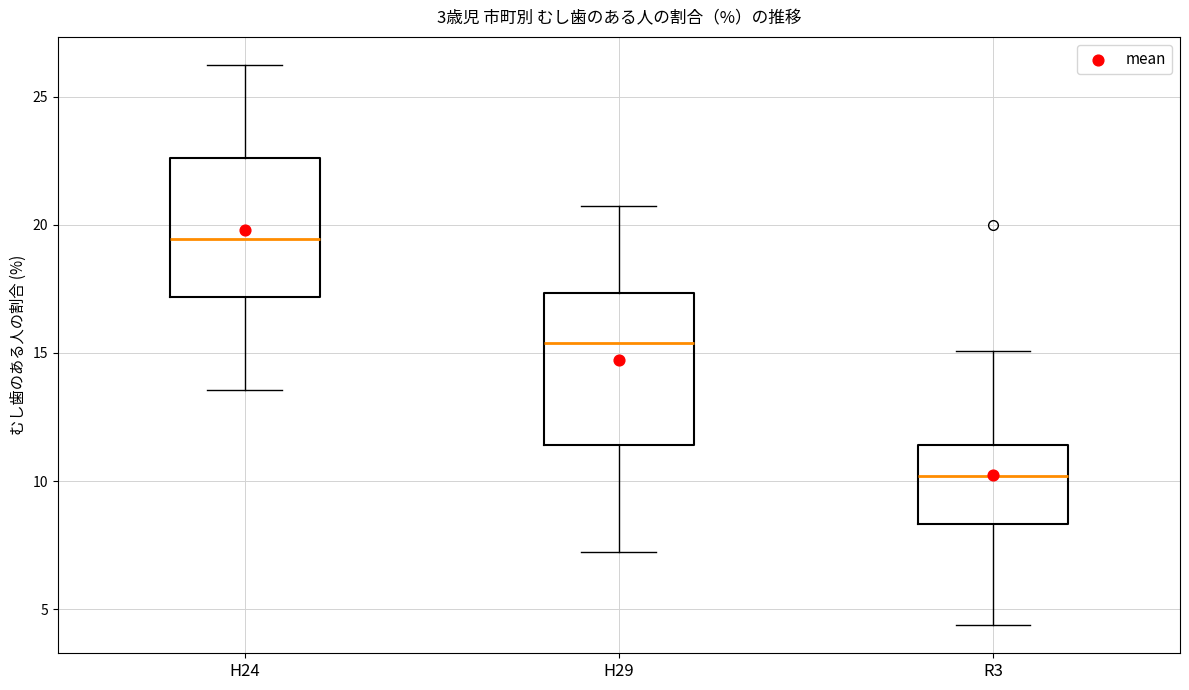

Where does the lower whisker of the box for H29 end on the y-axis? The values are not printed on the chart, so give them approximately, as read against the axis.

7.0